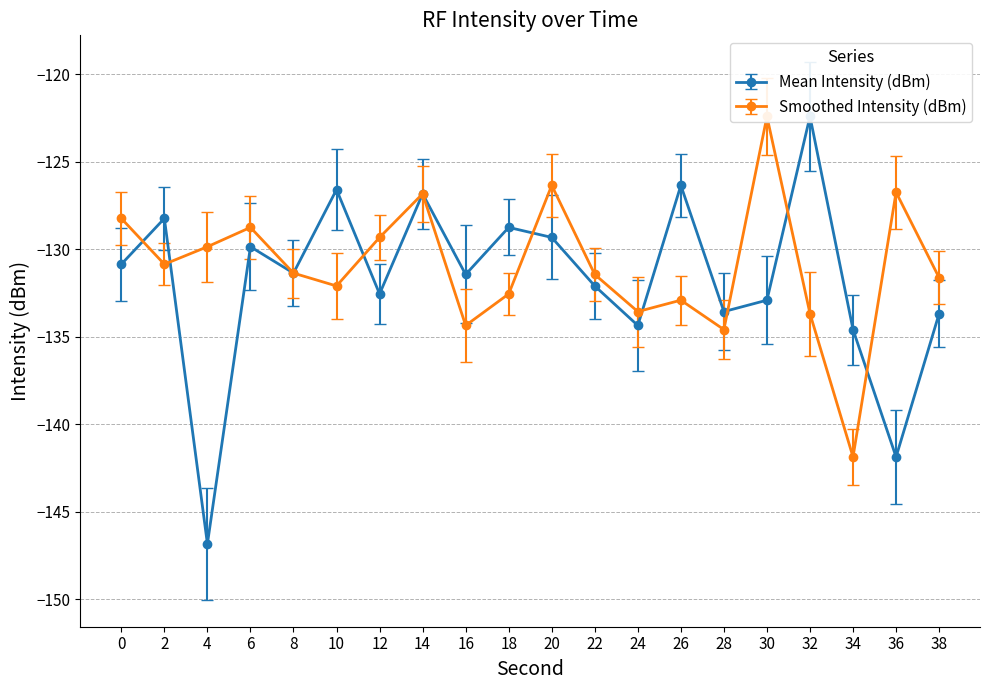

List the series in order of their overall mean, highest first.

Smoothed Intensity (dBm), Mean Intensity (dBm)